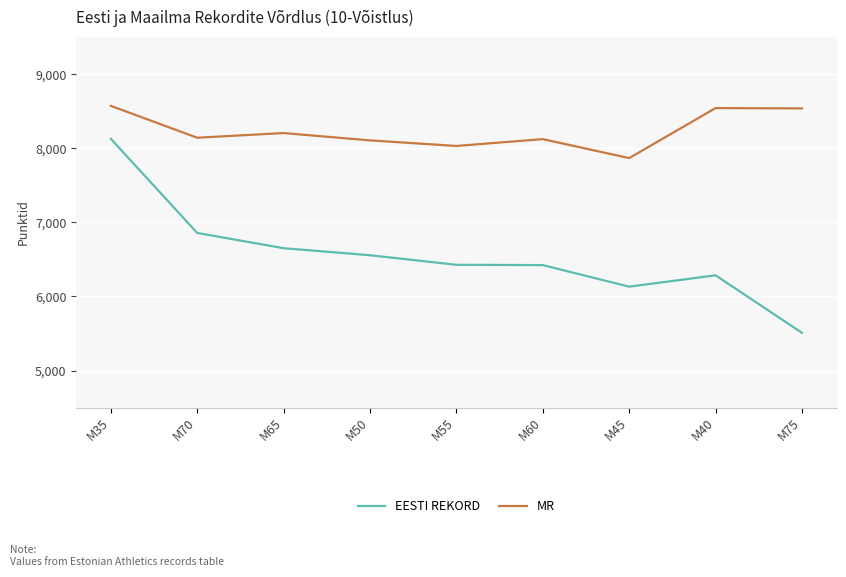

Which series has the widest spread of values?

EESTI REKORD